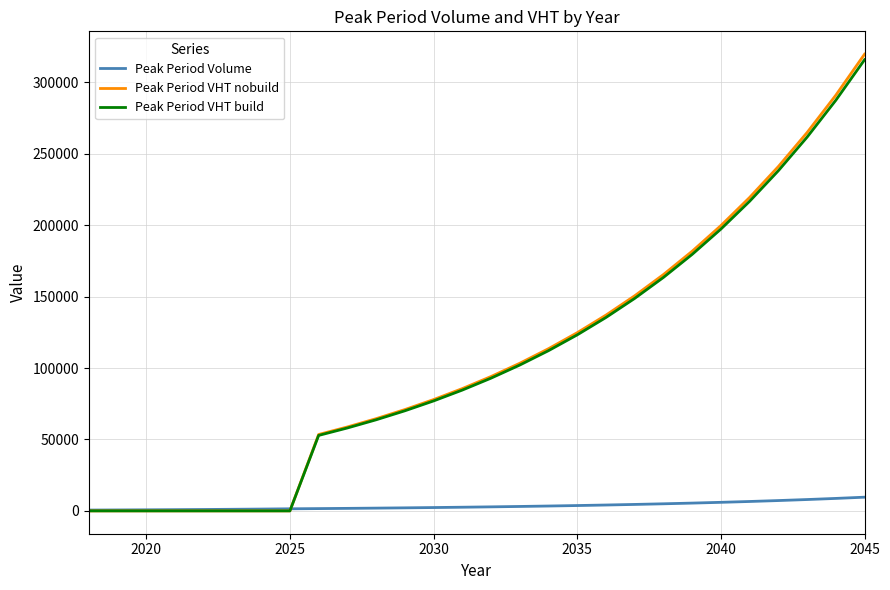

What is the maximum value for Peak Period VHT nobuild?

319666.7